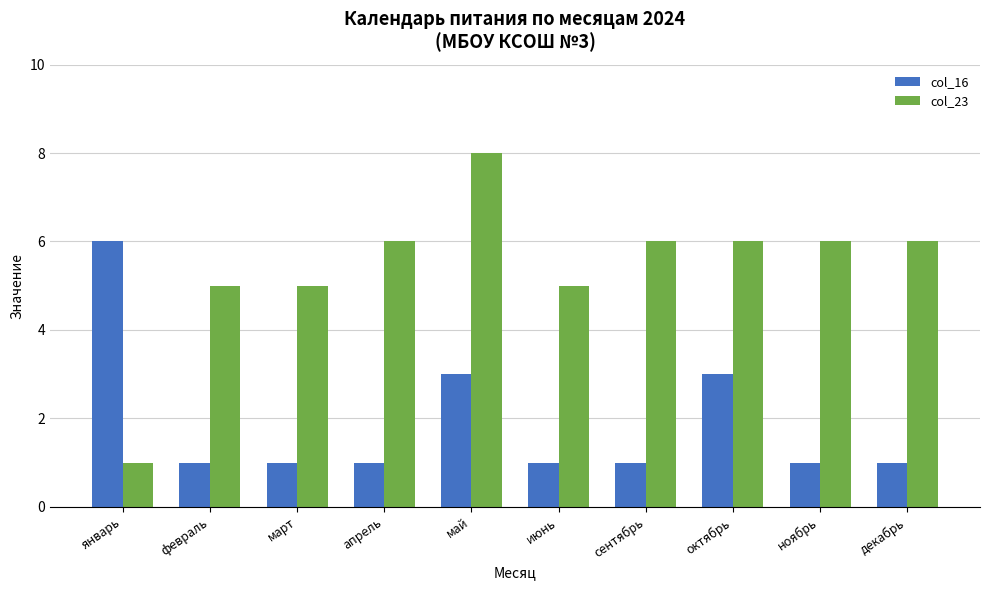

What is the label of the 5th bar from the left?

май